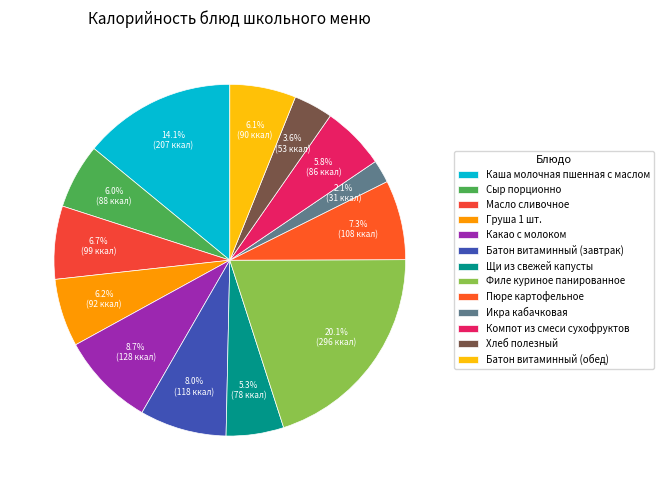

What is the total percentage of Сыр порционно and Батон витаминный (завтрак)?

14.0%